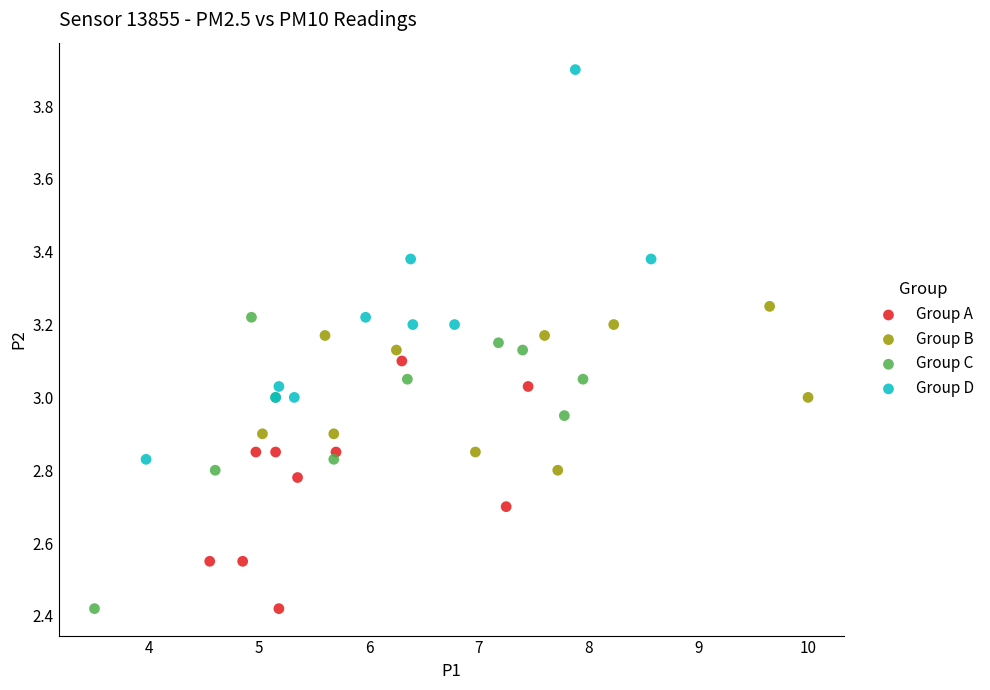

Which series has the widest spread of Y values?

Group D